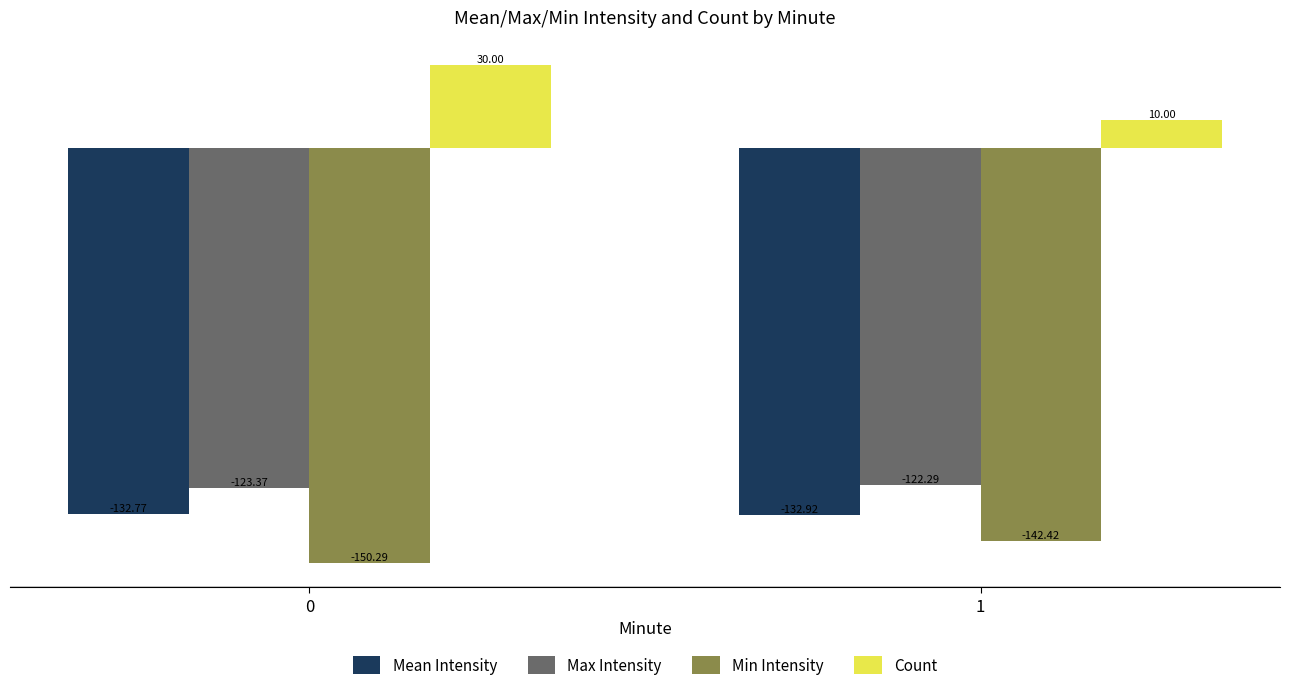

Reading left to right, list all the values displayed in this chart.

Mean Intensity: 0=-132.8	1=-132.9
Max Intensity: 0=-123.4	1=-122.3
Min Intensity: 0=-150.3	1=-142.4
Count: 0=30.0	1=10.0